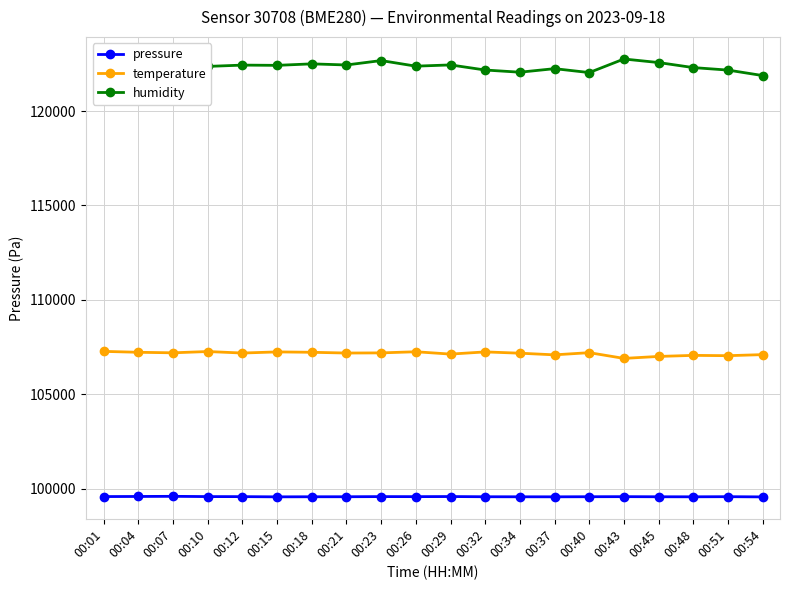

How many values in the humidity series are below 122439?

10